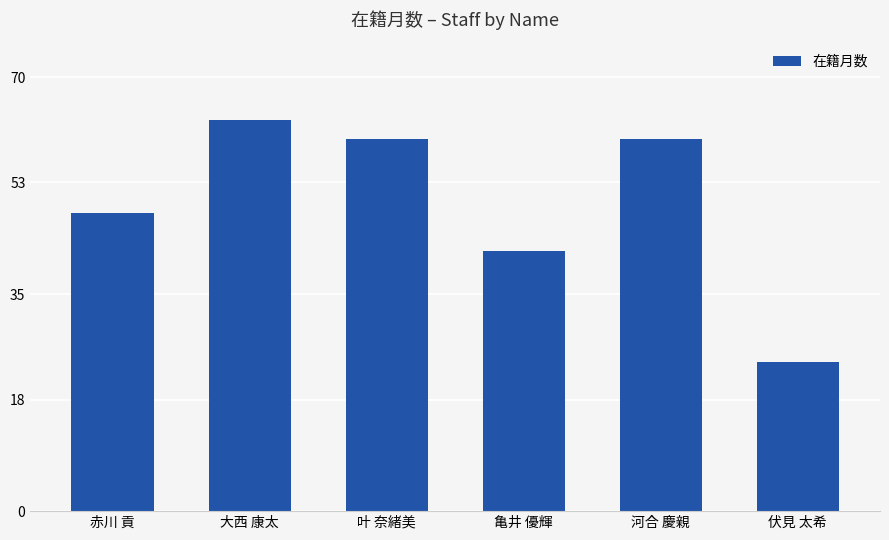

Where is the data nearest to the value 43?

亀井 優輝